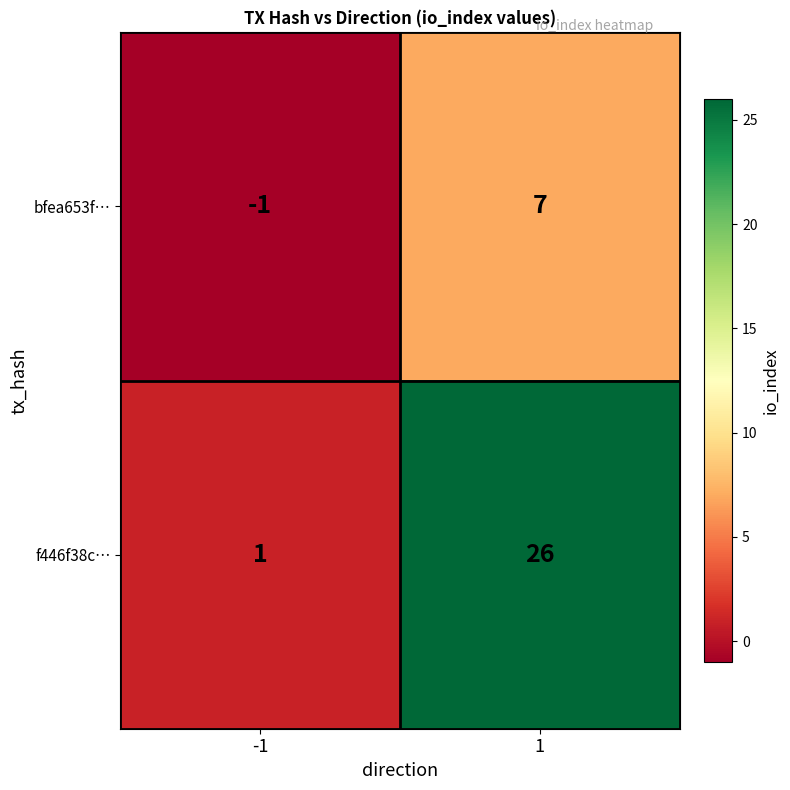

What is the sum of the f446f38c… values at -1 and 1?

27